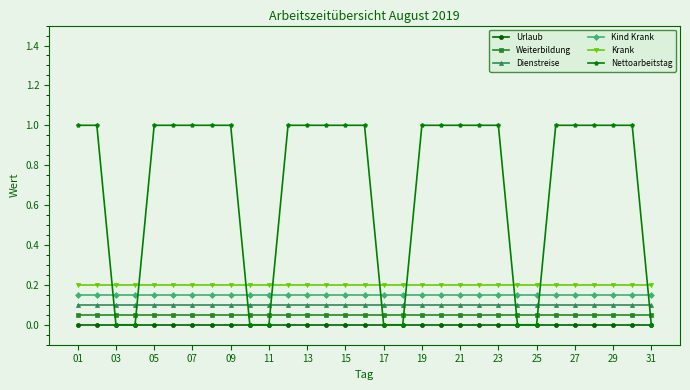

What is the greatest value displayed?

1.0